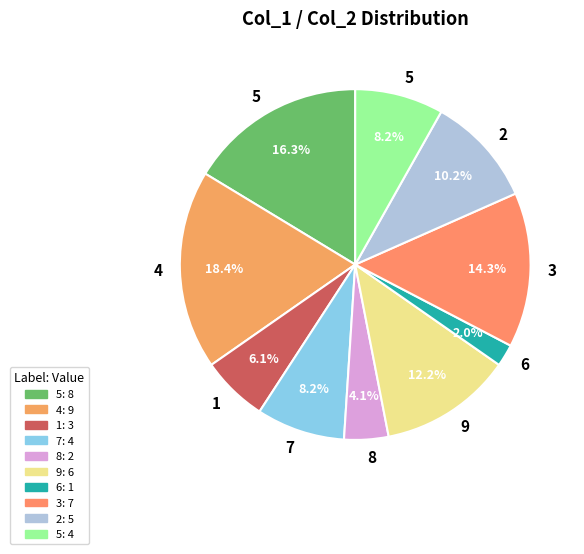

How many slices are in this pie chart?

10